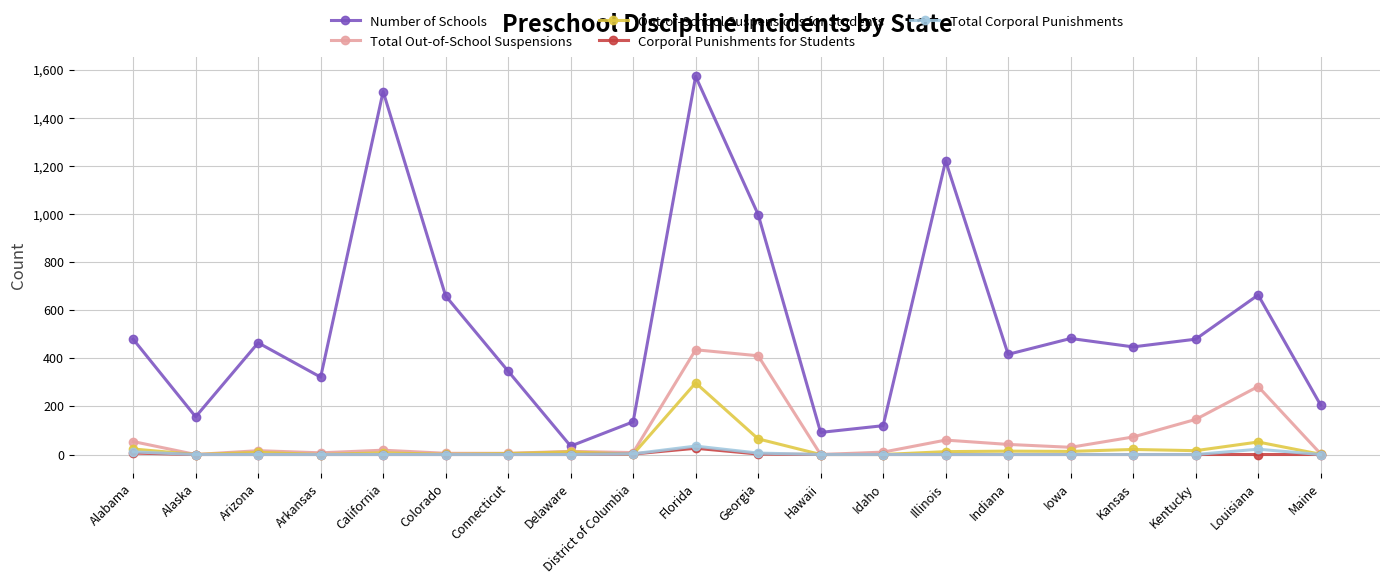

Which category has the highest value in the Out-of-School Suspensions for Students series?

Florida